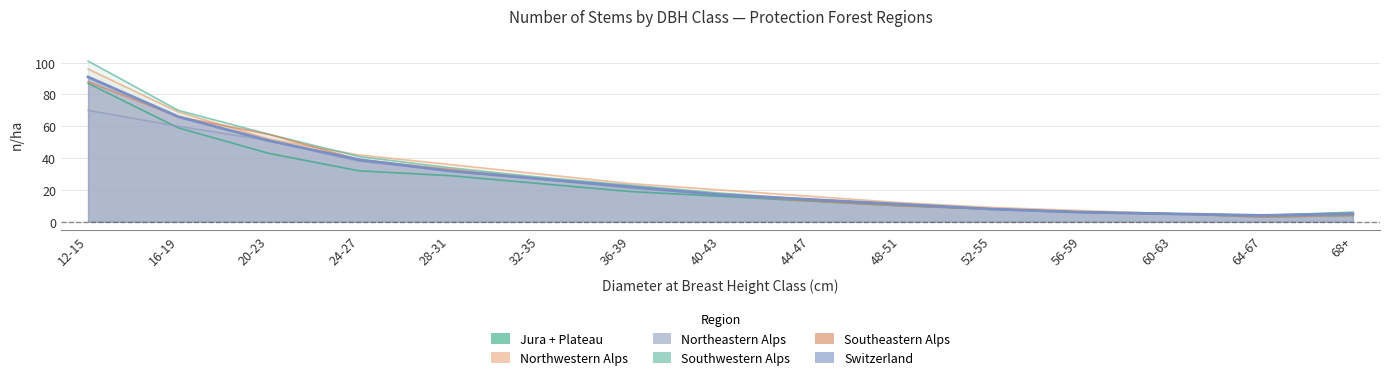

True or false: Northeastern Alps has a value of 60 at 16-19.

True